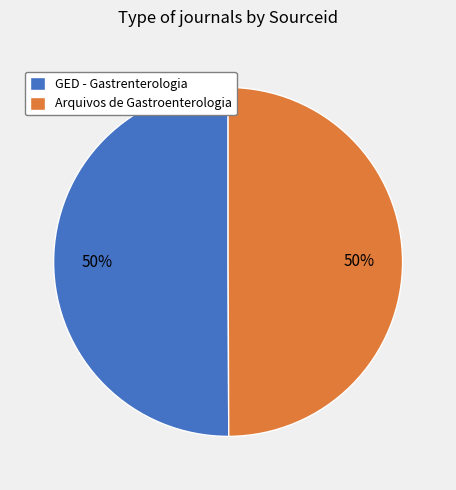

How many slices are in this pie chart?

2